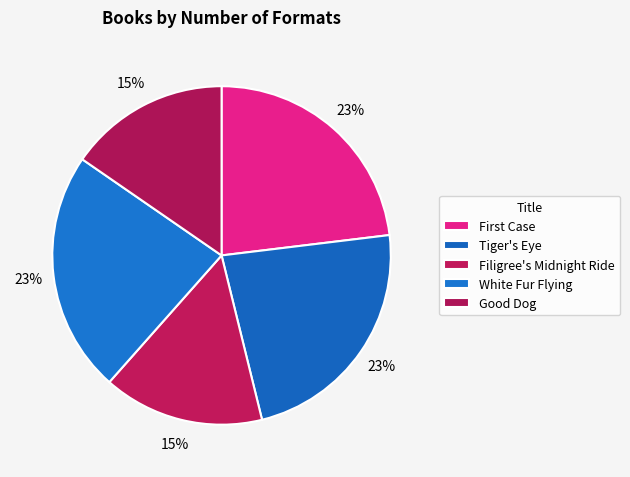

What is the ratio of the value at Good Dog to the value at Filigree's Midnight Ride?

1.0